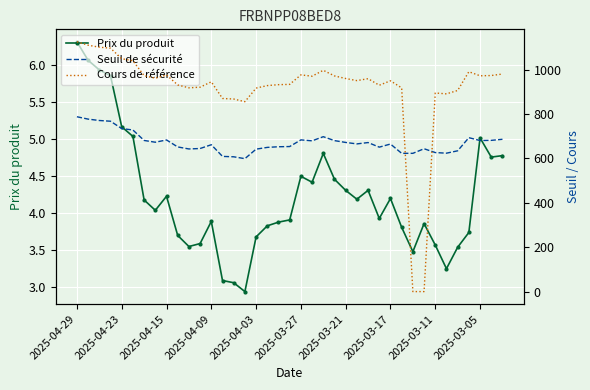

What are all the series names shown in the legend?

Prix du produit, Seuil de sécurité, Cours de référence